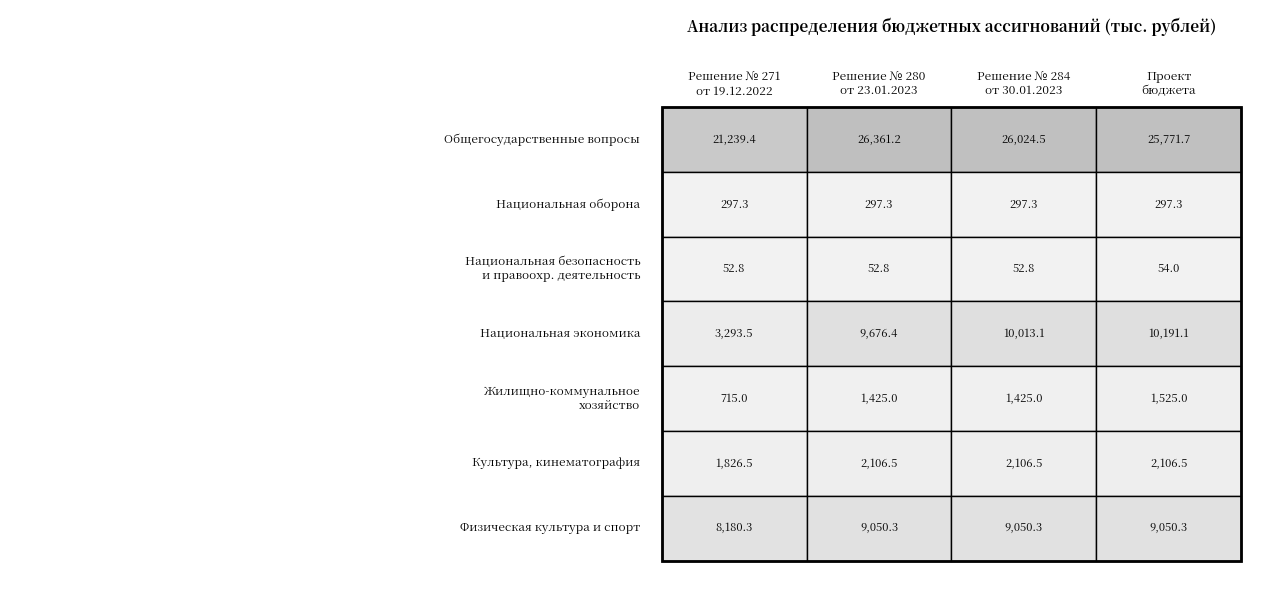

Reading left to right, extract all data points from this chart.

Общегосударственные вопросы: 0=21239.4	1=26361.2	2=26024.5	3=25771.7
Национальная оборона: 0=297.3	1=297.3	2=297.3	3=297.3
Национальная безопасность и правоохранительная деятельность: 0=52.8	1=52.8	2=52.8	3=54.0
Национальная экономика: 0=3293.5	1=9676.4	2=10013.1	3=10191.1
Жилищно-коммунальное хозяйство: 0=715.0	1=1425.0	2=1425.0	3=1525.0
Культура, кинематография: 0=1826.5	1=2106.5	2=2106.5	3=2106.5
Физическая культура и спорт: 0=8180.3	1=9050.3	2=9050.3	3=9050.3